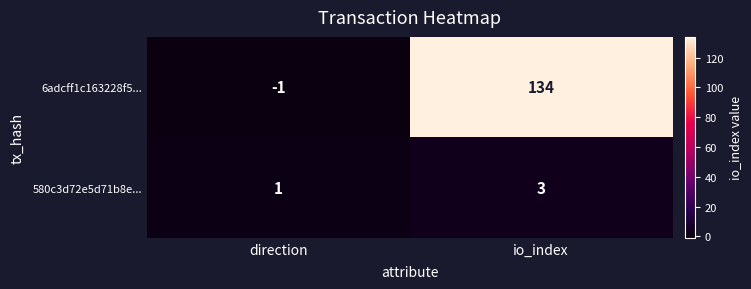

List the series in order of their peak value, highest first.

6adcff1c163228f5..., 580c3d72e5d71b8e...